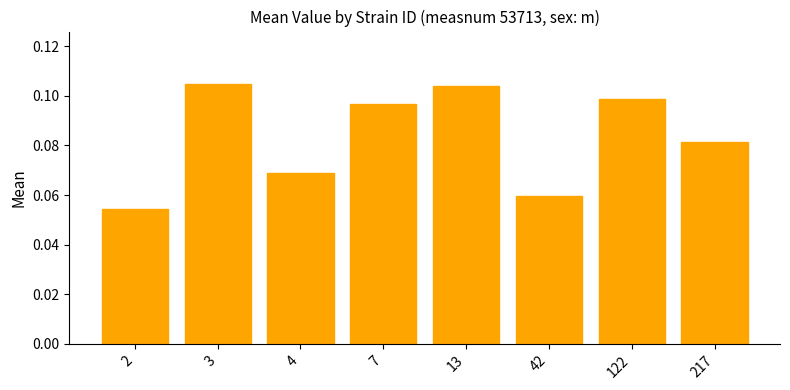

List the labels in order of value, largest first.

3, 13, 122, 7, 217, 4, 42, 2